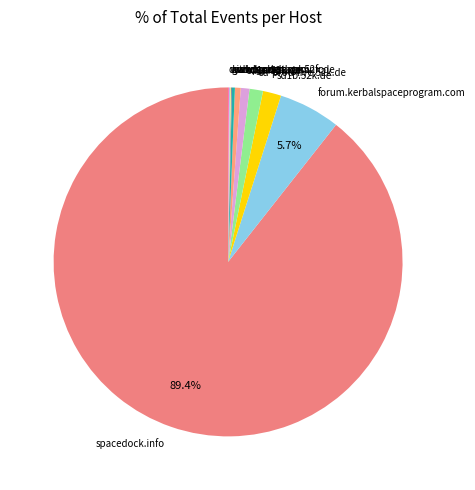

Is the sum of sd-prod-live.52k.de and spacedock.info greater than half?

Yes